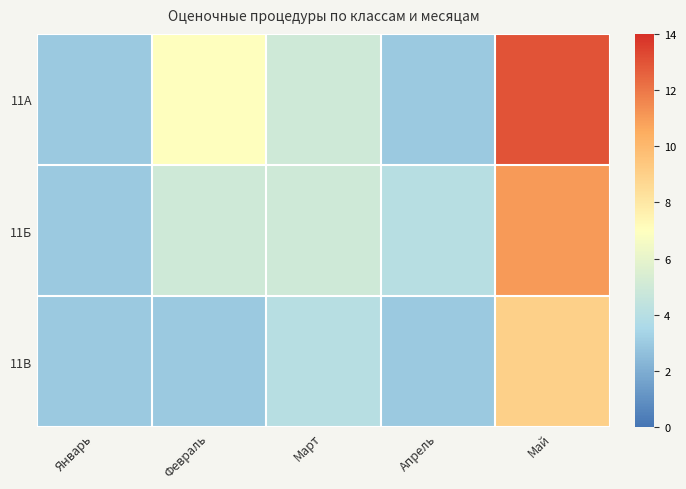

How many distinct data groups are displayed?

3